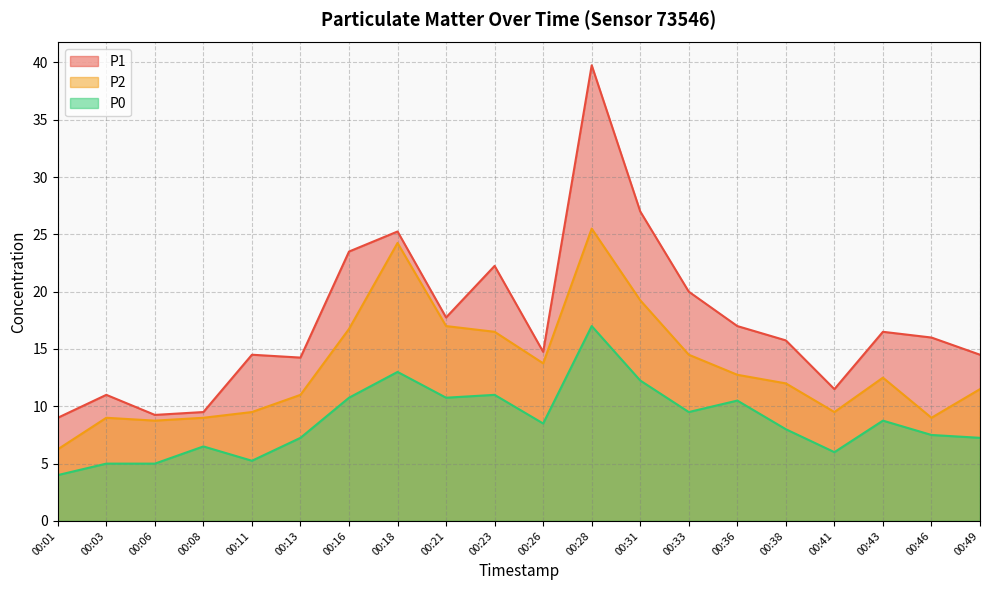

What is the sum of the P0 values at 00:33 and 00:46?

17.0